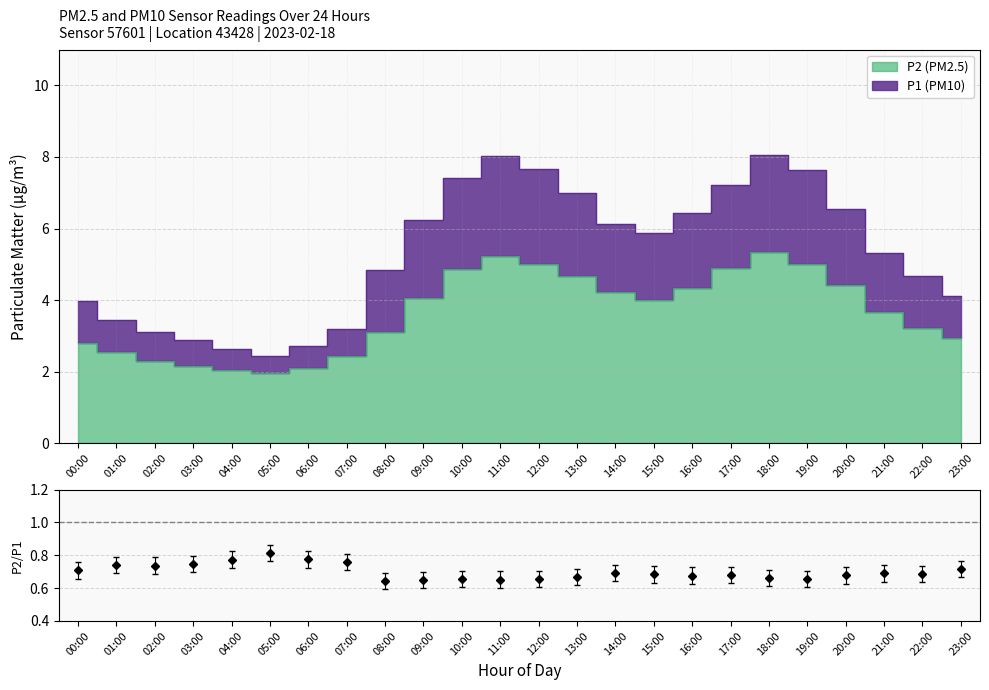

What is the sum of all P2 values?

87.4